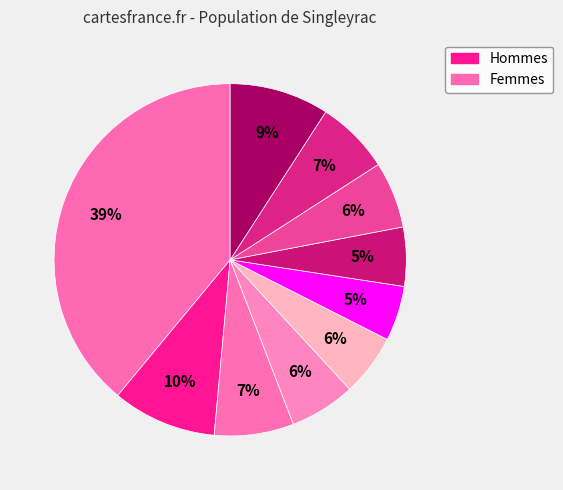

Count the number of slices in the pie.

10